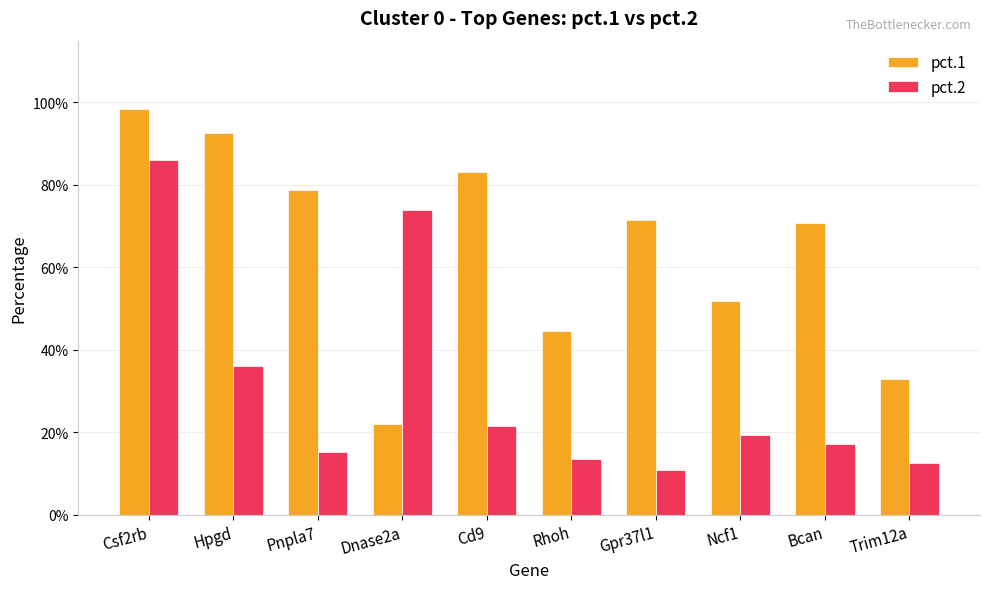

Reading right to left, what are all the values shown in this chart?

pct.1: Trim12a=0.3	Bcan=0.7	Ncf1=0.5	Gpr37l1=0.7	Rhoh=0.4	Cd9=0.8	Dnase2a=0.2	Pnpla7=0.8	Hpgd=0.9	Csf2rb=1.0
pct.2: Trim12a=0.1	Bcan=0.2	Ncf1=0.2	Gpr37l1=0.1	Rhoh=0.1	Cd9=0.2	Dnase2a=0.7	Pnpla7=0.2	Hpgd=0.4	Csf2rb=0.9